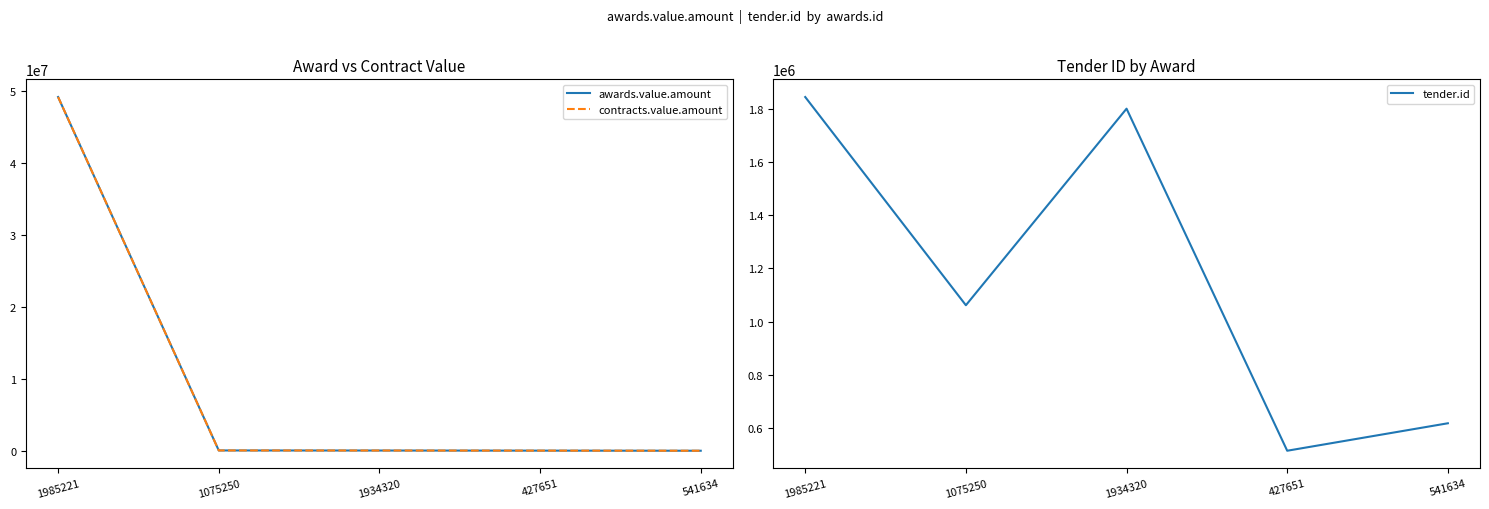

How many values in the tender.id series are below 1061405?

2